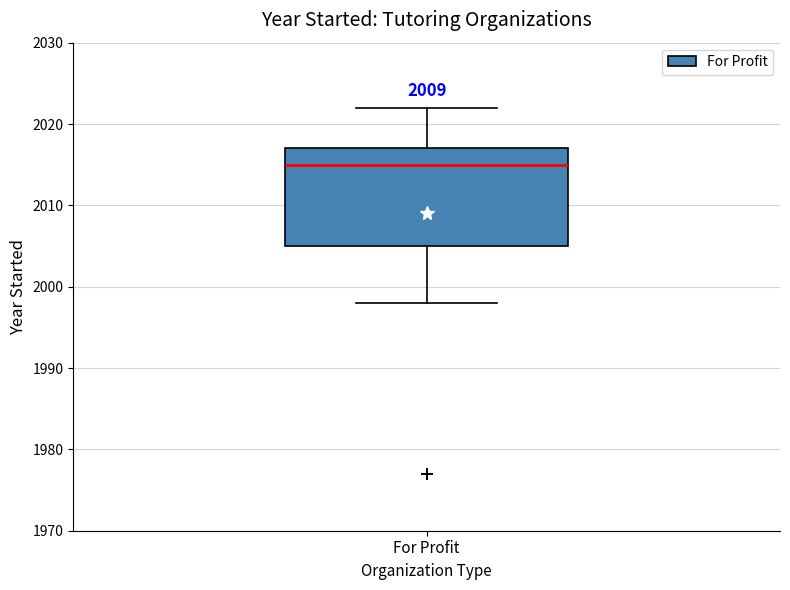

Transcribe this box plot: give where the median line is, the range the box spans, and where the two whiskers end, as read against the y-axis. The values are not printed on the chart, so give them approximately, as read against the axis.

median 2015, box 2005 to 2017, whiskers 1998 to 2022